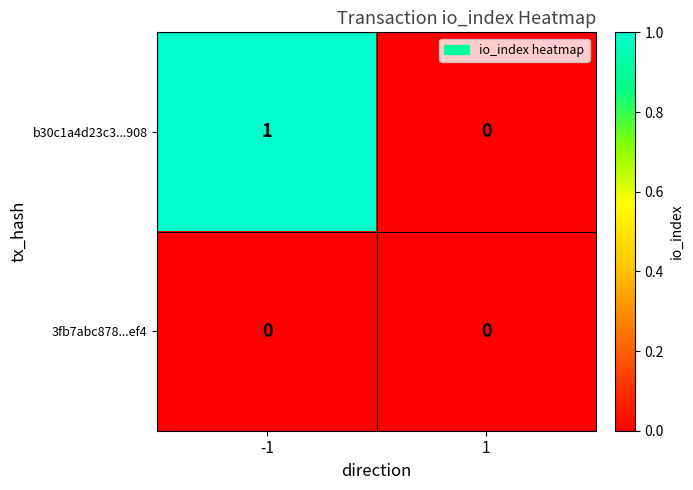

Which series changed the most between -1 and 1?

b30c1a4d23c3...908